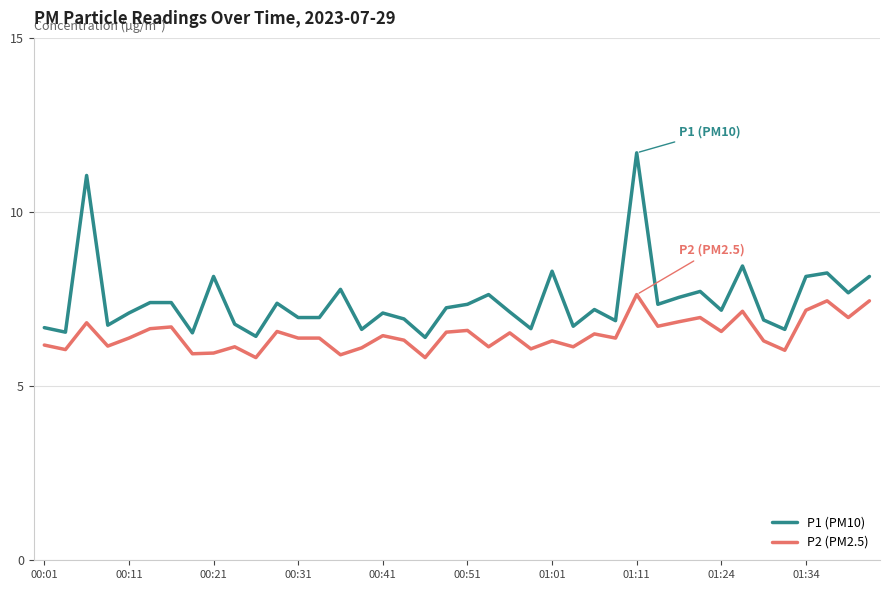

What is the difference between the maximum and minimum values in the P1 (PM10) series?

5.3